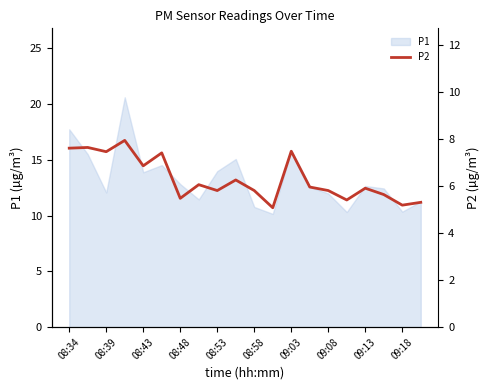

True or false: P1 has a value of 10.8 at 08:58.

True